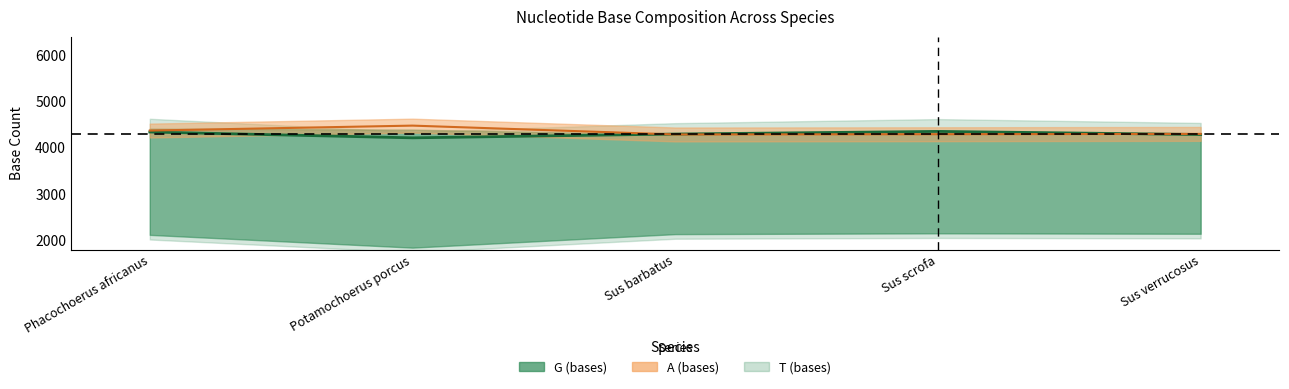

At which label does C (bases) reach its peak?

Sus scrofa